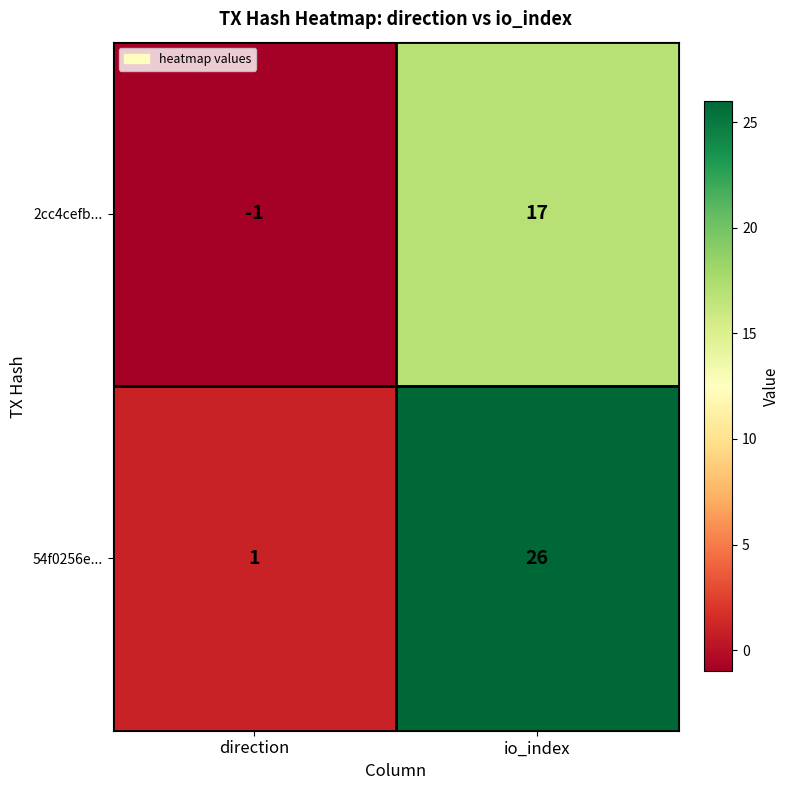

How many categories are shown in the chart?

2